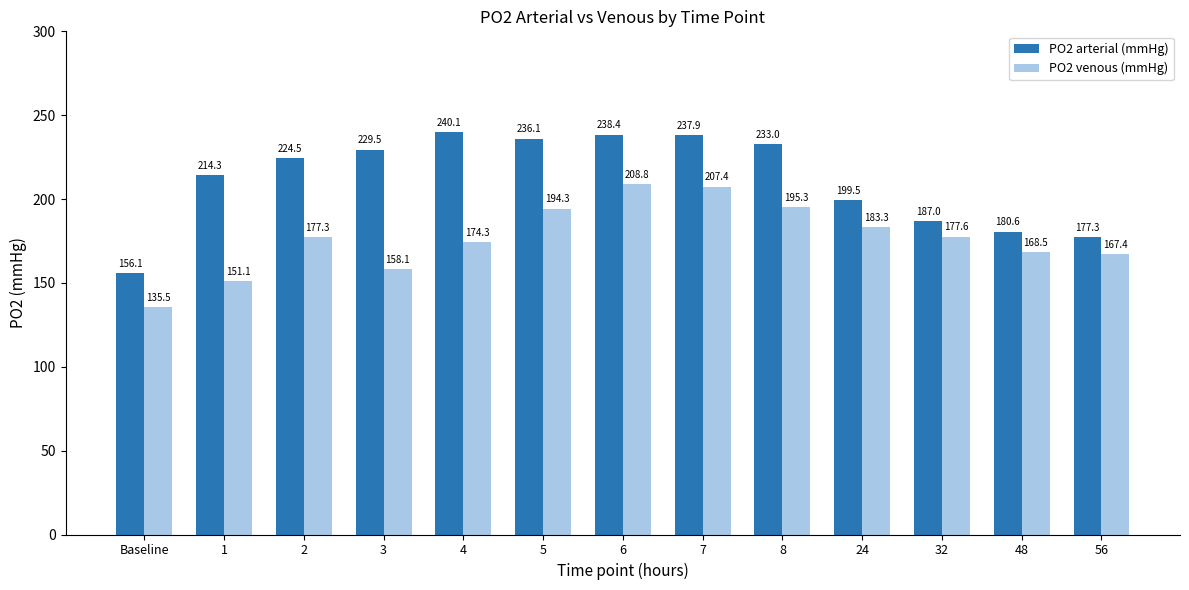

Rank the series by their average value, from lowest to highest.

PO2 venous (mmHg), PO2 arterial (mmHg)